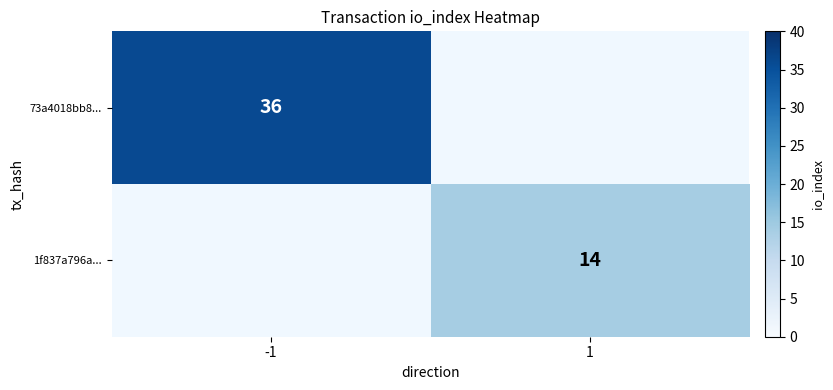

The 73a4018bb8... series shows 61 at -1. True or false?

False